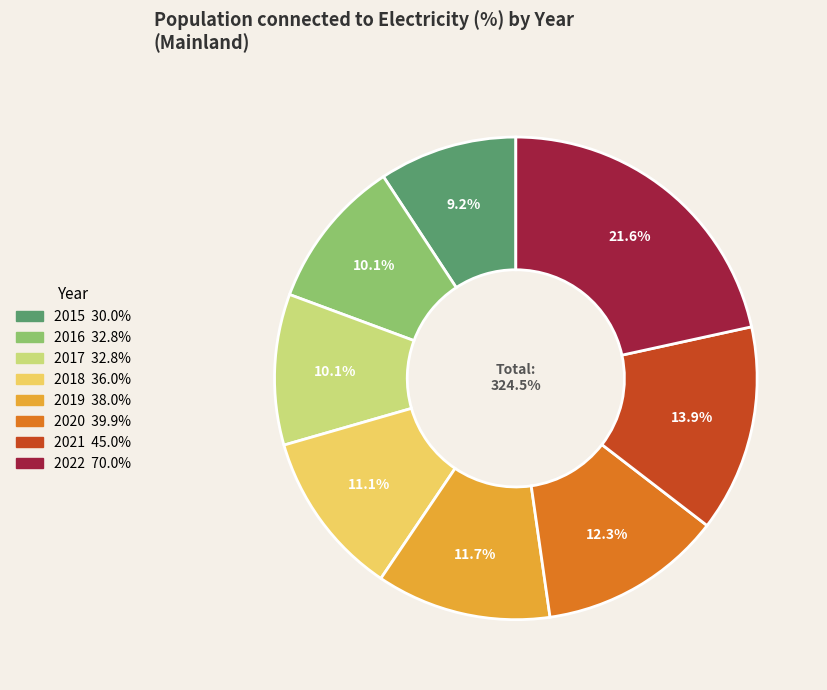

To the nearest percent, what is the average slice percentage?

12%